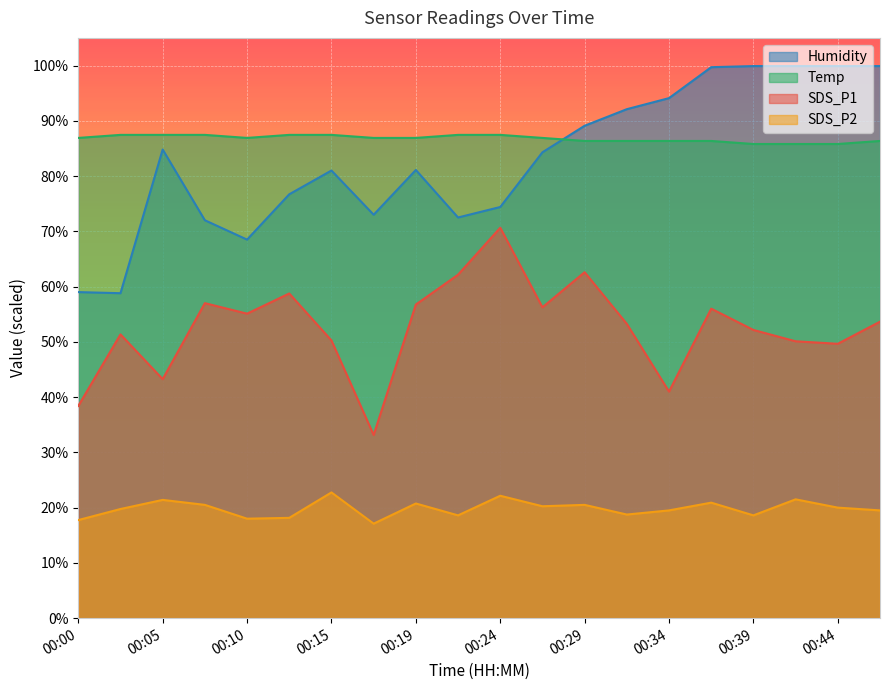

At which category does SDS_P2 reach its first local valley?

00:10